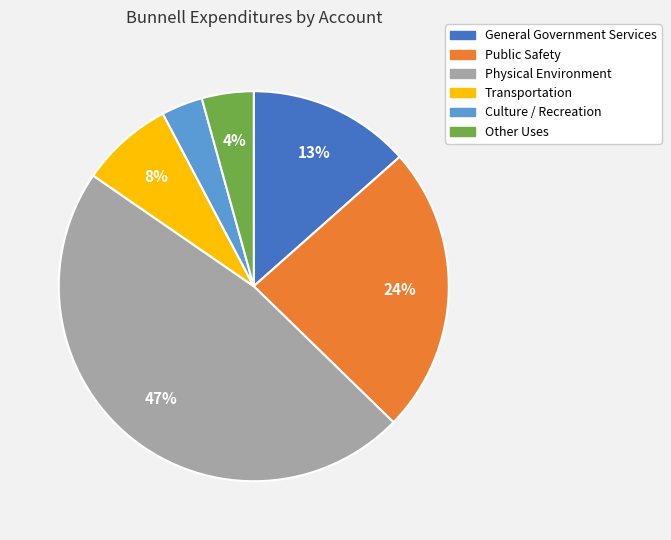

To the nearest percent, what portion does Culture / Recreation represent?

3%